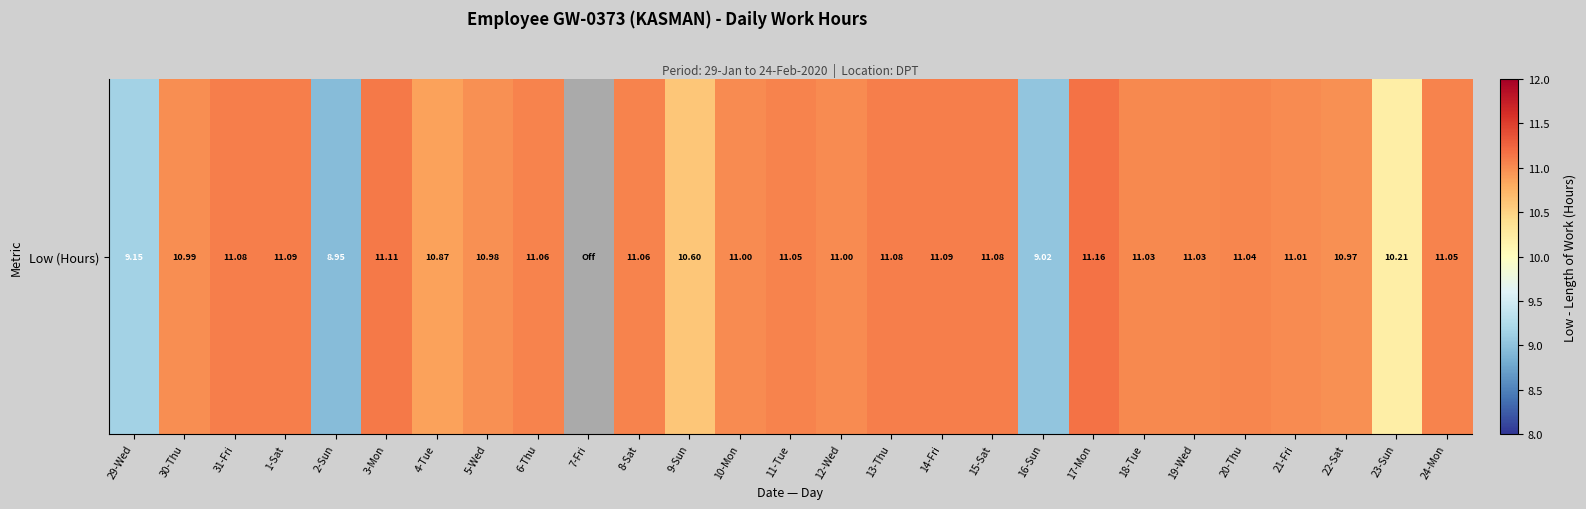

What is the average value?

10.4